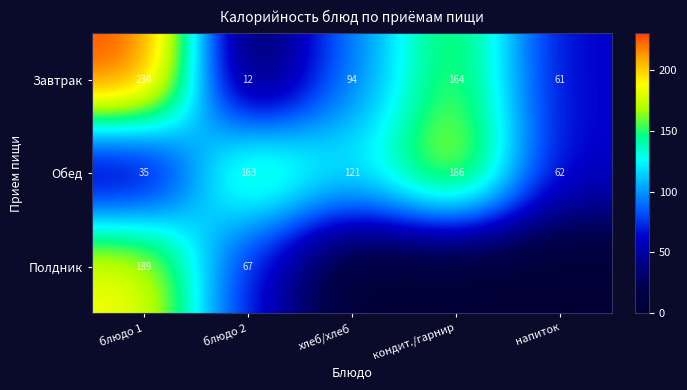

True or false: Обед has a value of 35 at блюдо 1.

True